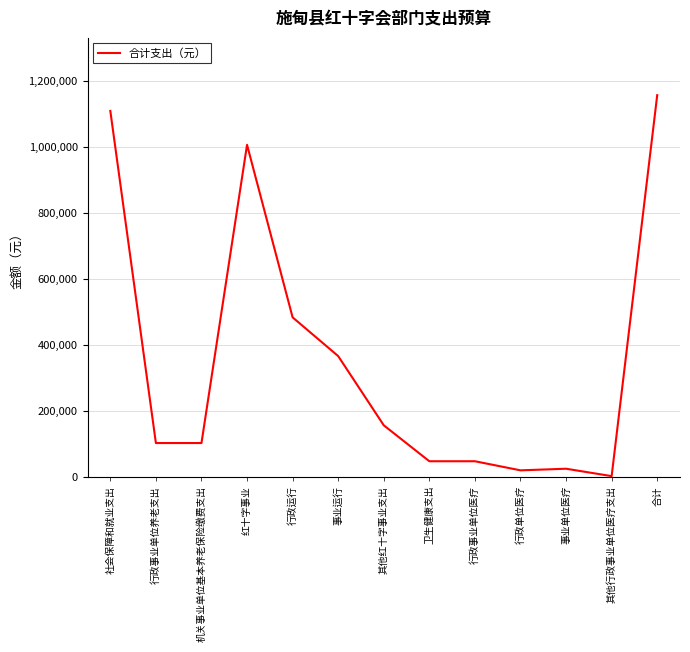

What is the greatest value displayed?

1157257.5